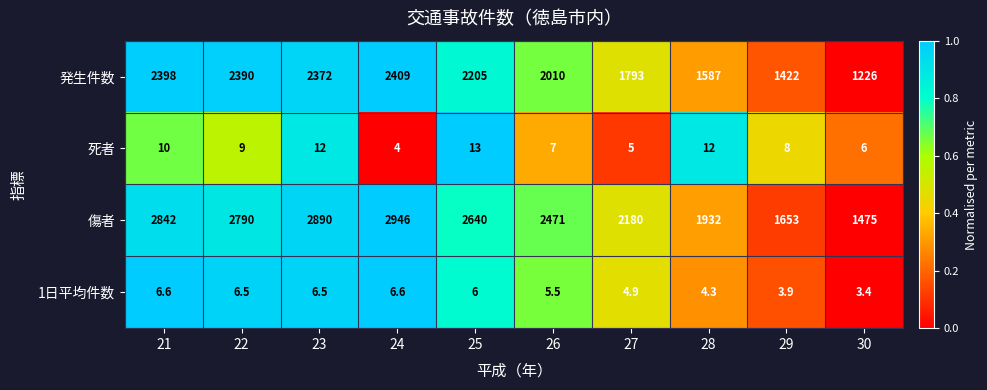

What is the total value across all series at 29?

3086.9